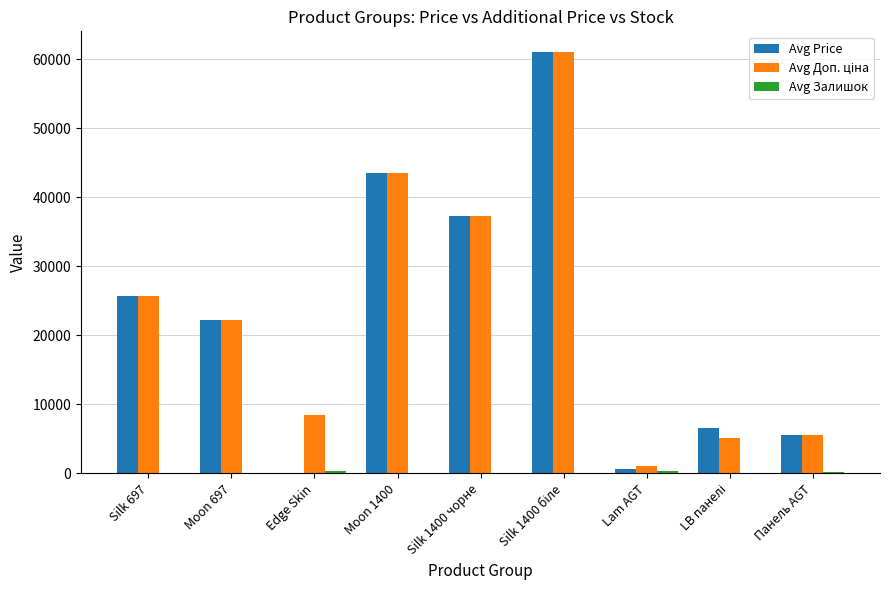

What is the total value across all series at Moon 697?

44559.7